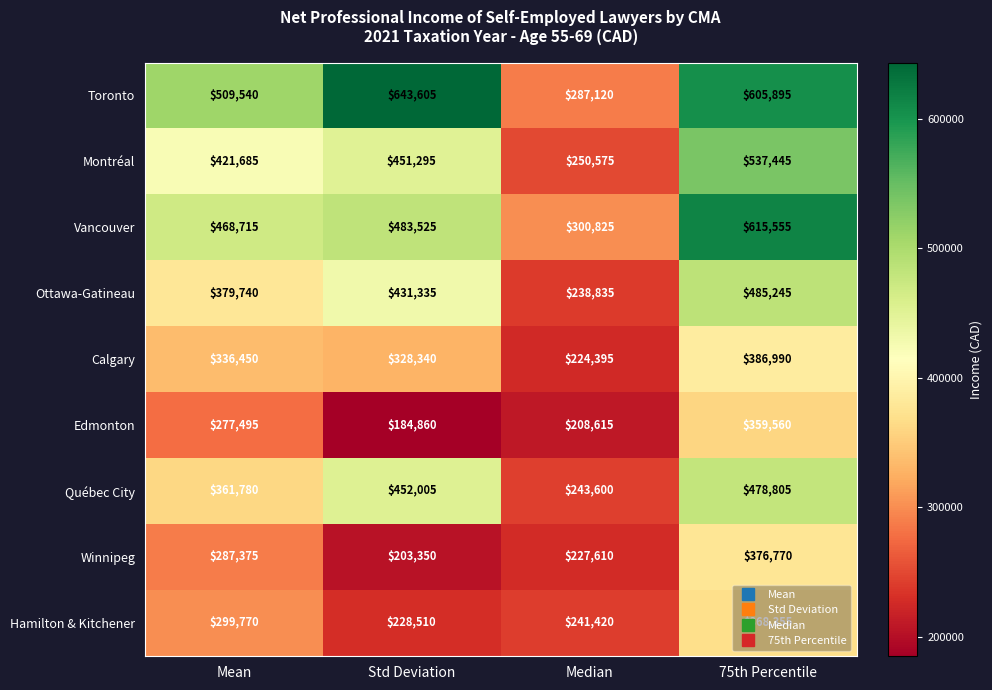

How many distinct data groups are displayed?

9